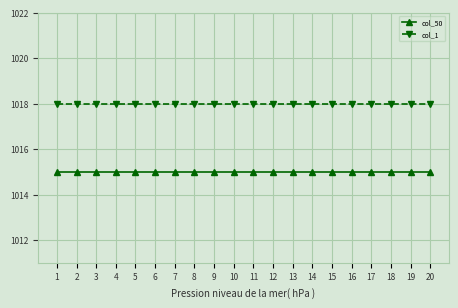

What is the value of the col_1 point at the 5th from the left?

1018